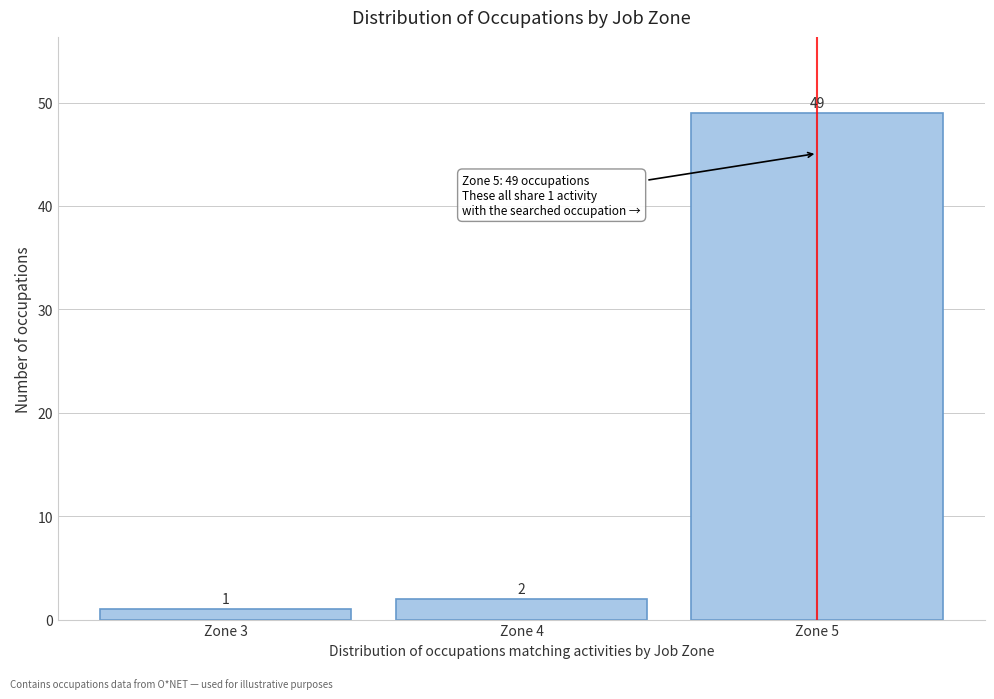

Reading left to right, list all the values displayed in this chart.

1	2	49